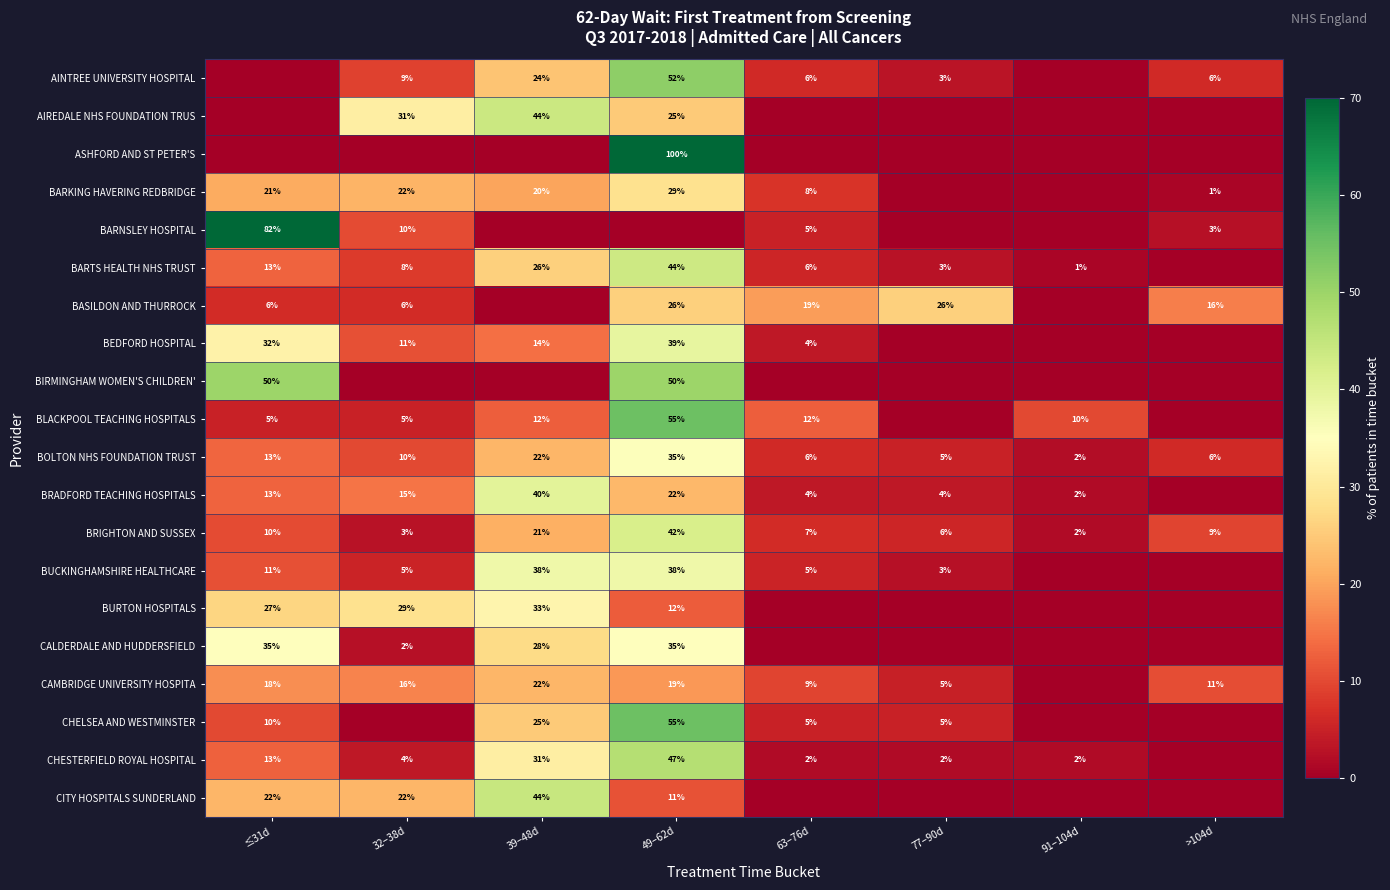

List the labels in order of BRIGHTON AND SUSSEX value, largest first.

49–62d, 39–48d, ≤31d, >104d, 63–76d, 77–90d, 32–38d, 91–104d